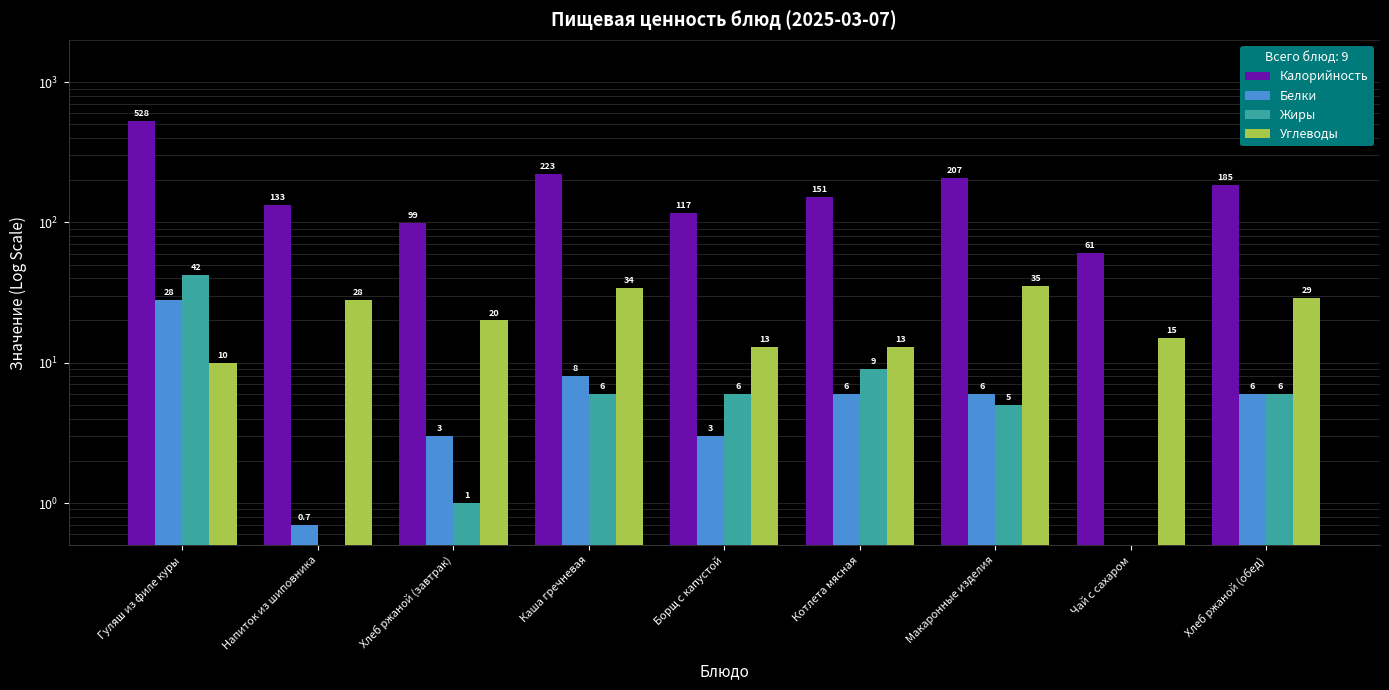

How many data points in Калорийность are above 151?

4